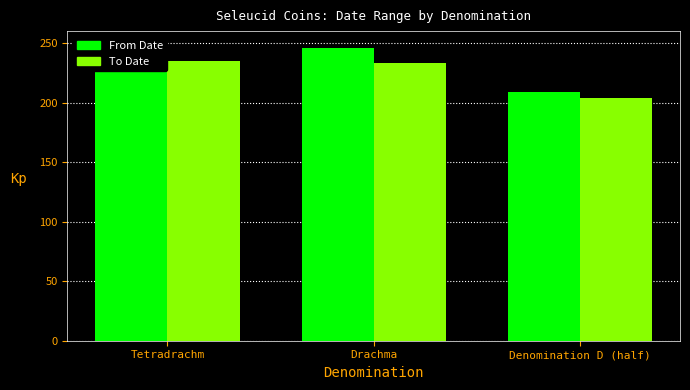

What are all the series names shown in the legend?

From Date, To Date